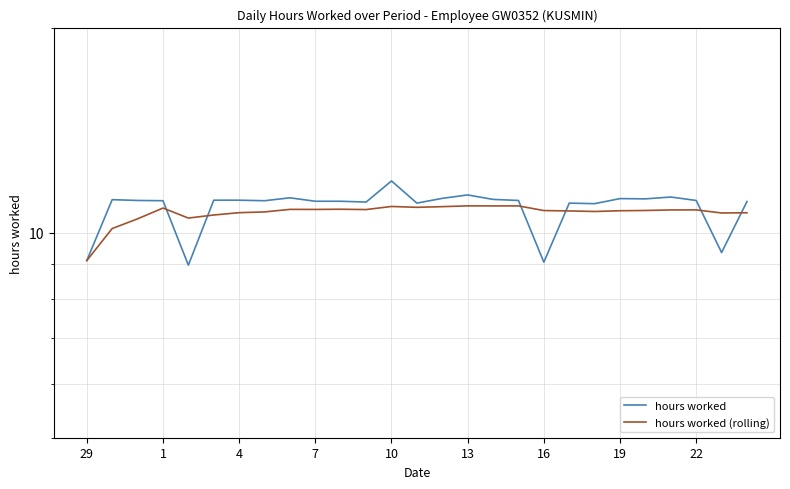

Between 22 and 10, which series saw the biggest shift?

hours worked